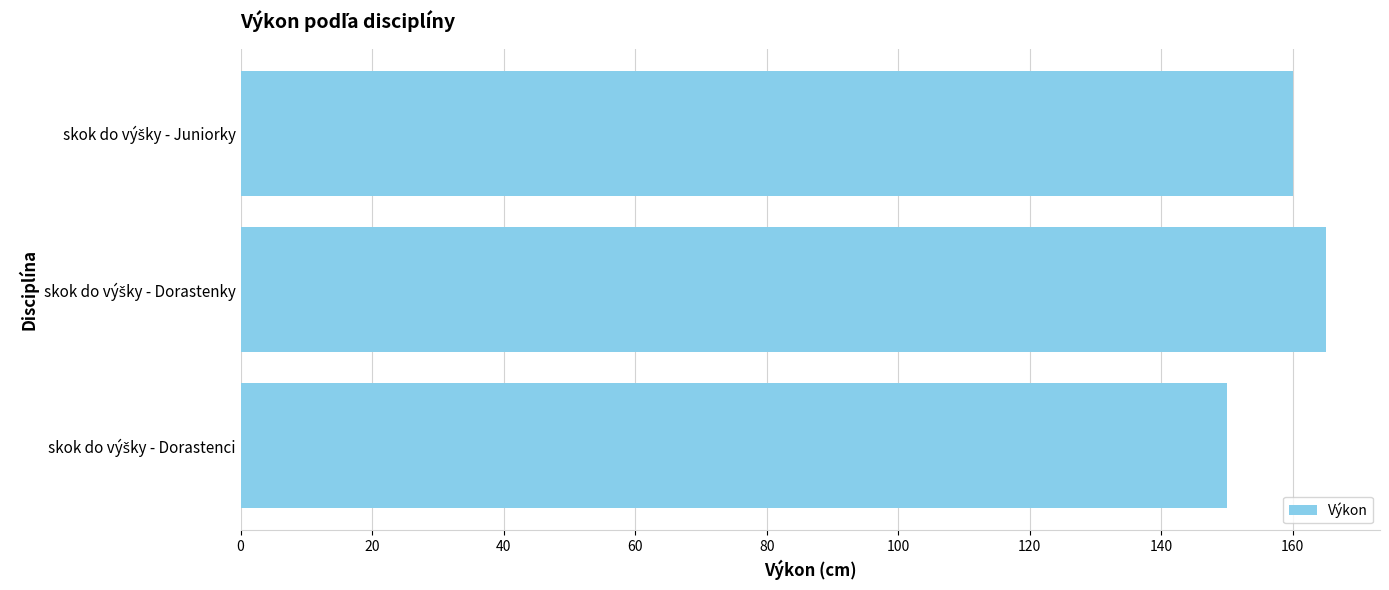

What is the smallest value displayed?

150